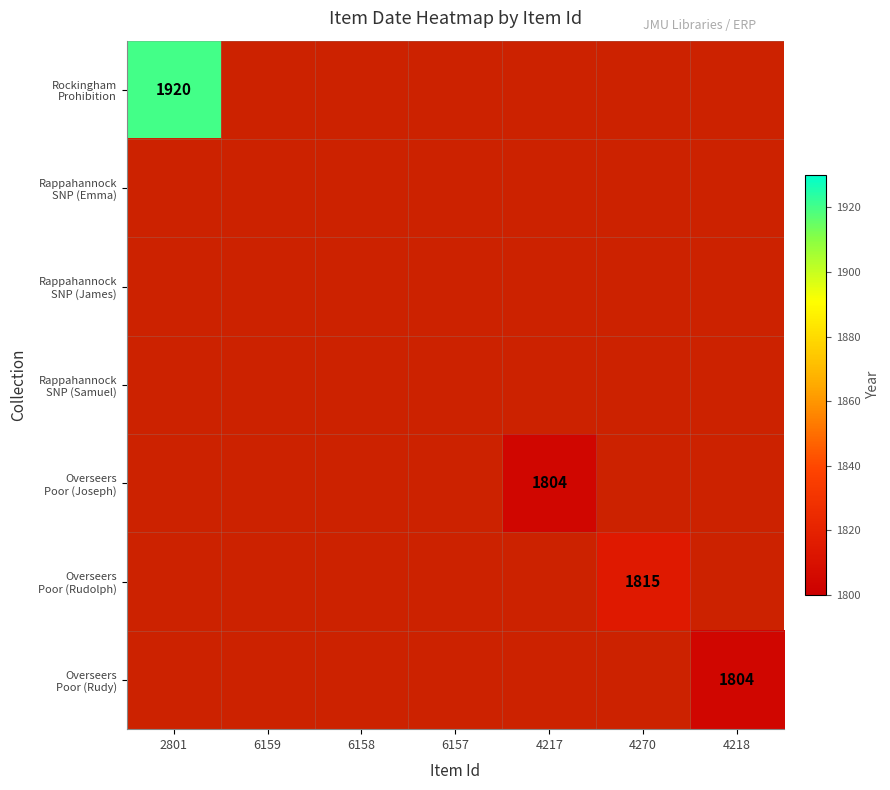

At which category does the chart reach its minimum across all series?

4217